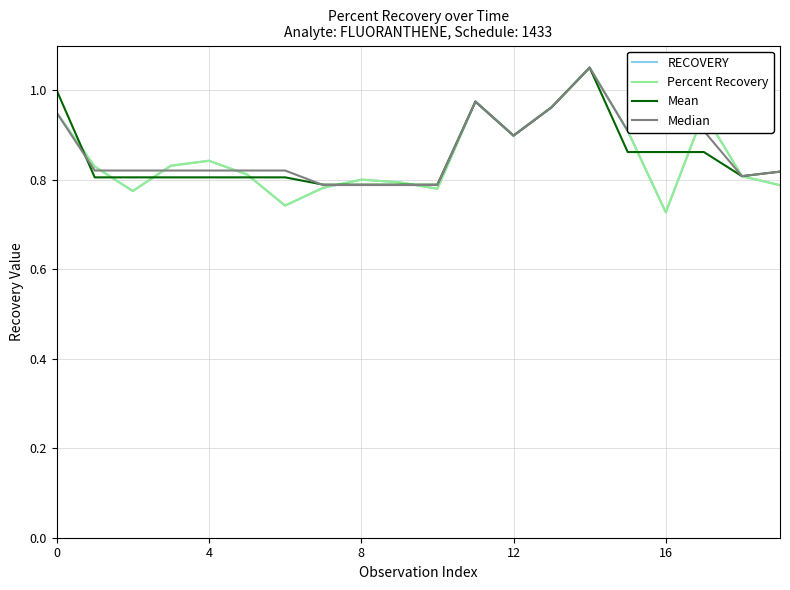

List the series in order of their peak value, highest first.

RECOVERY, Percent Recovery, Mean, Median